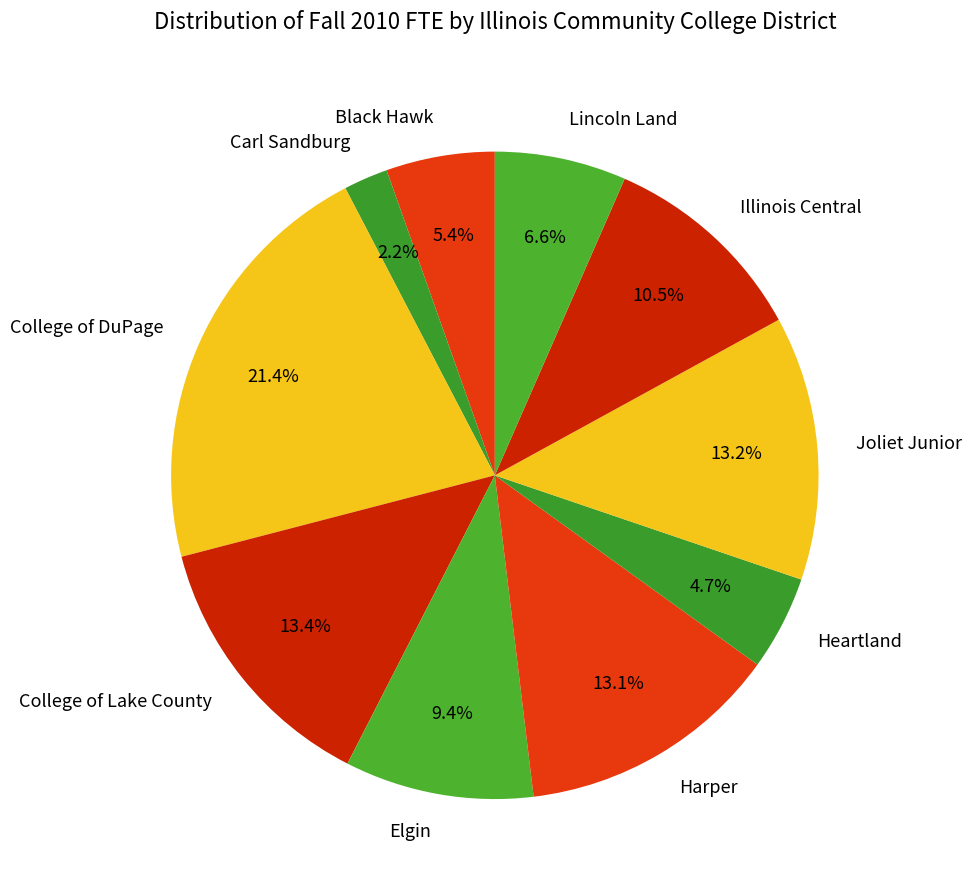

To the nearest percent, what is the difference between the largest and smallest slice percentages?

19%